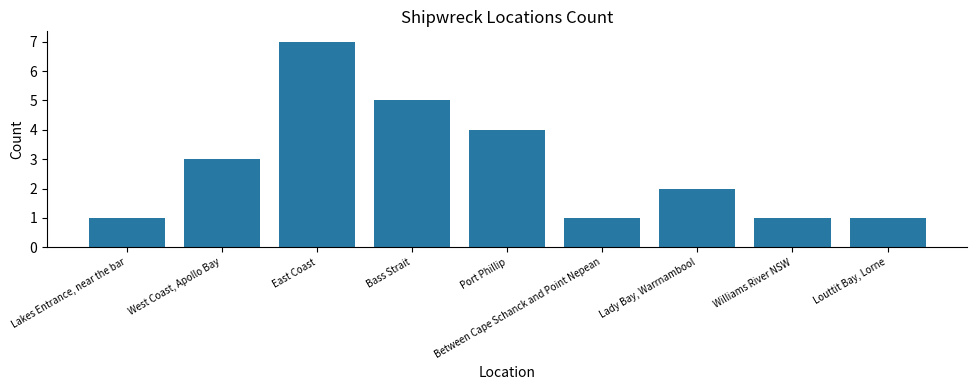

Read the value at Bass Strait.

5